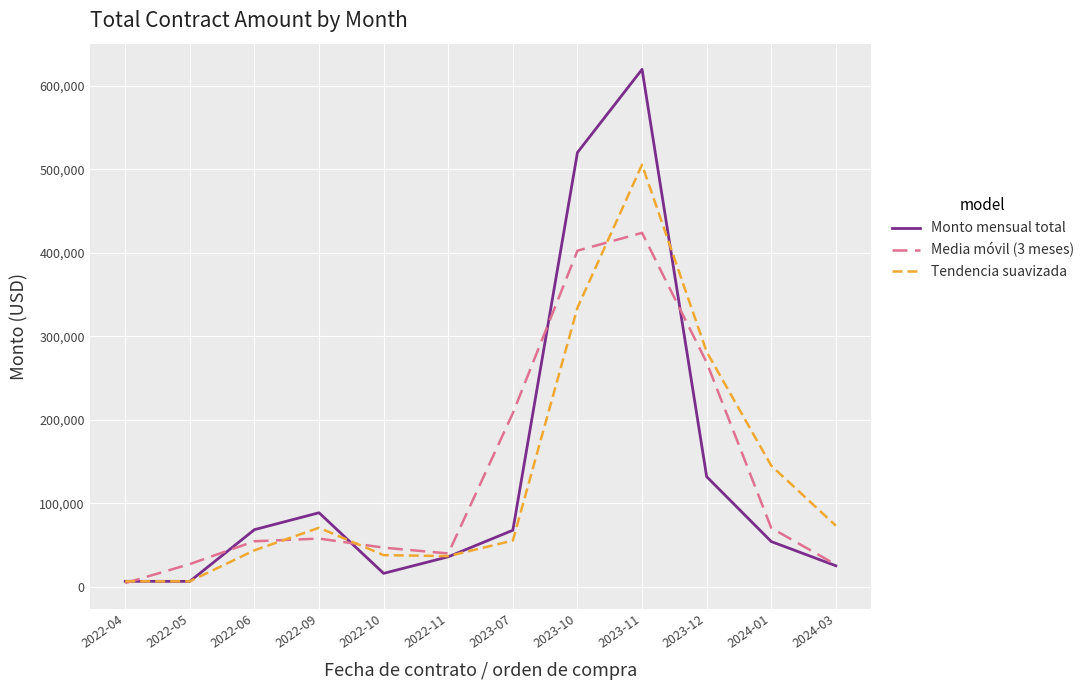

What is the average value of the Monto mensual total series?

136634.4